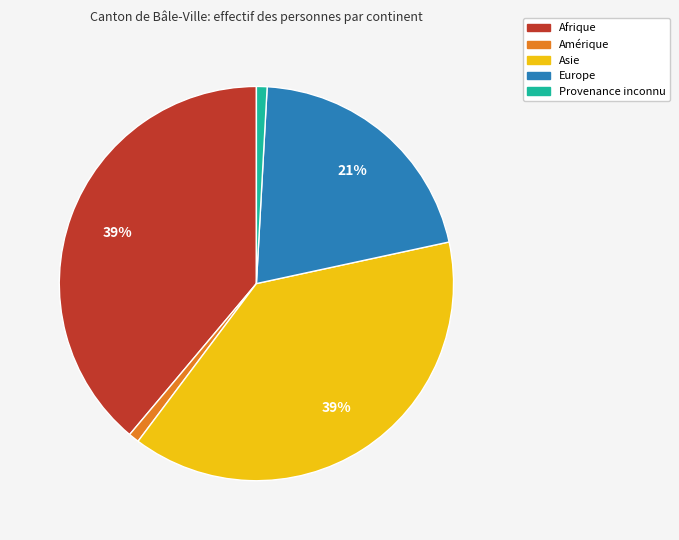

What percentage is the Asie slice, to the nearest percent?

39%